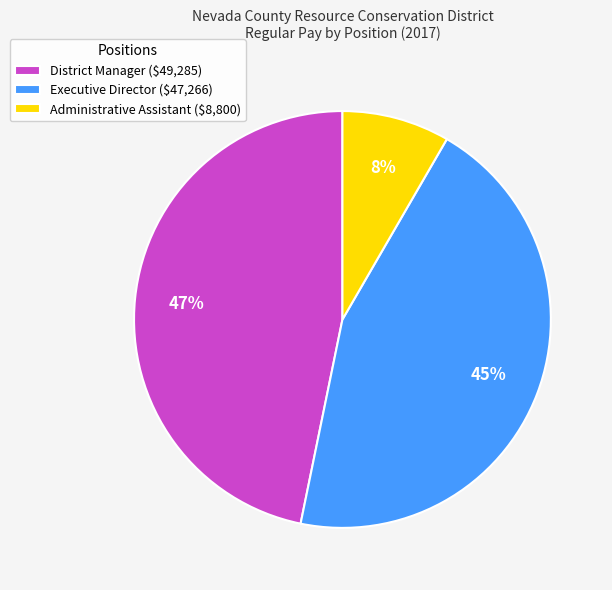

To the nearest percent, what is the difference between the District Manager and Executive Director slice percentages?

2%